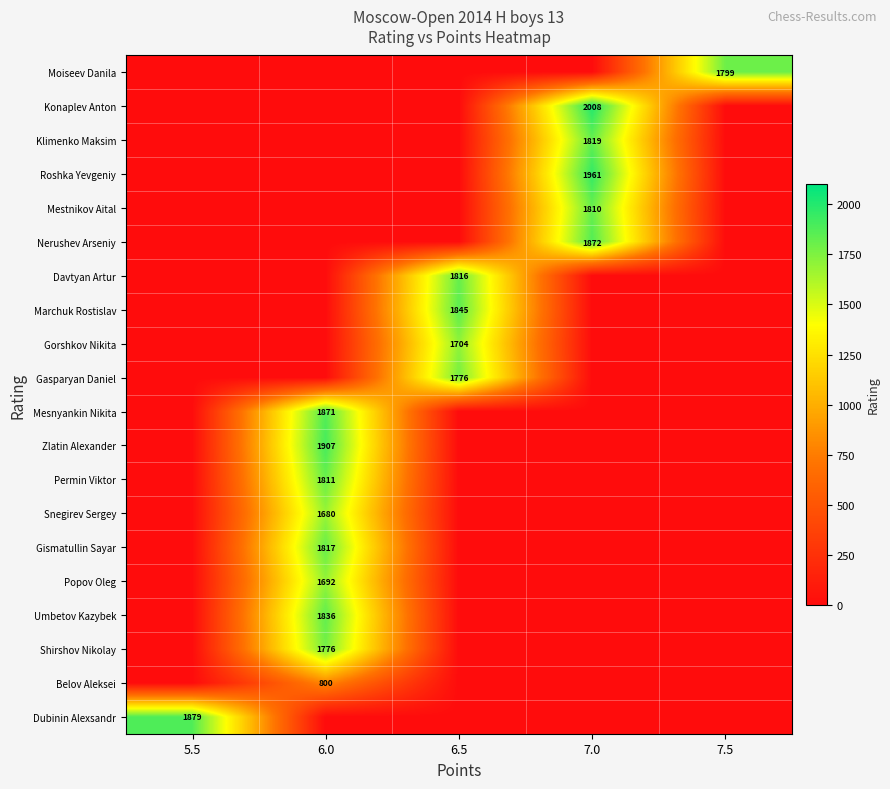

How many distinct data groups are displayed?

20